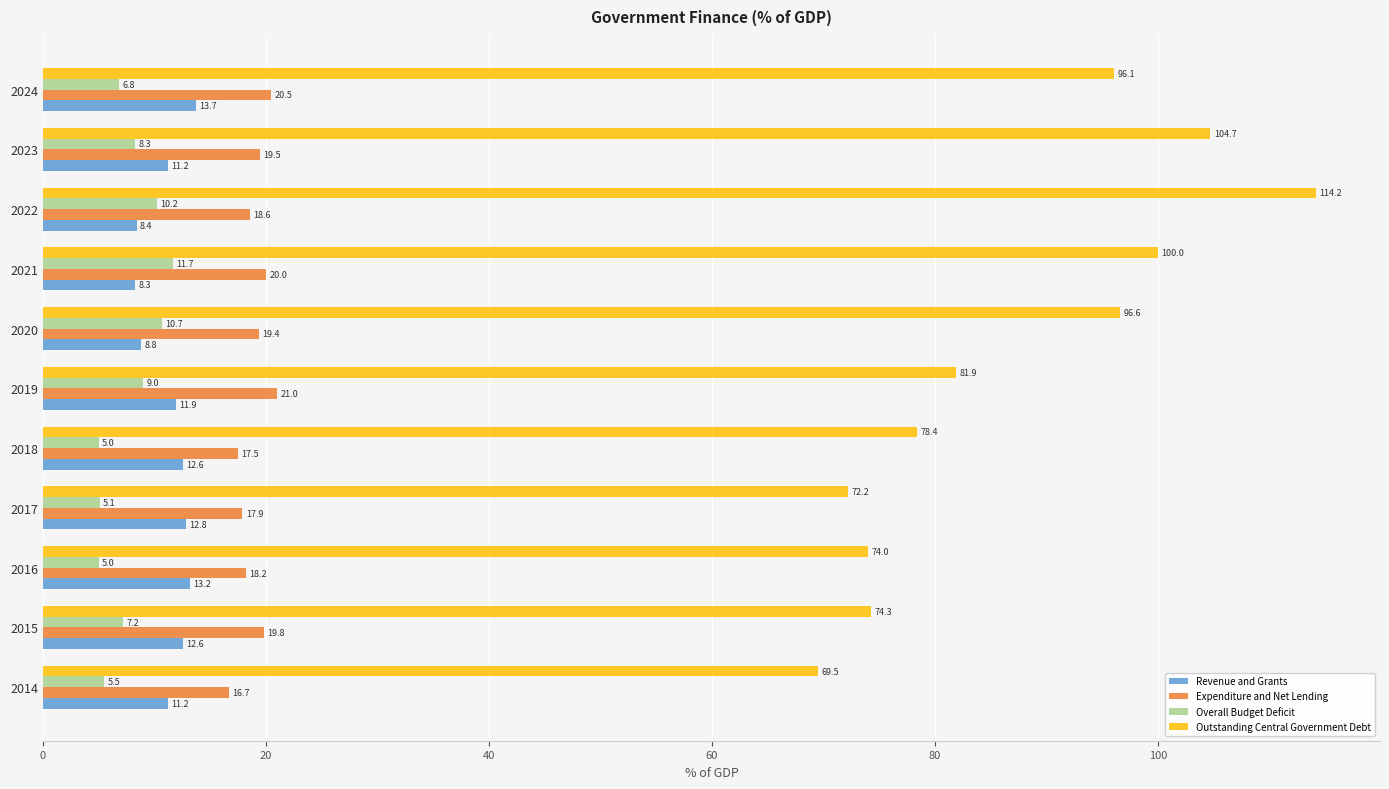

The value of Revenue and Grants at 2016 is 13.2. True or false?

True